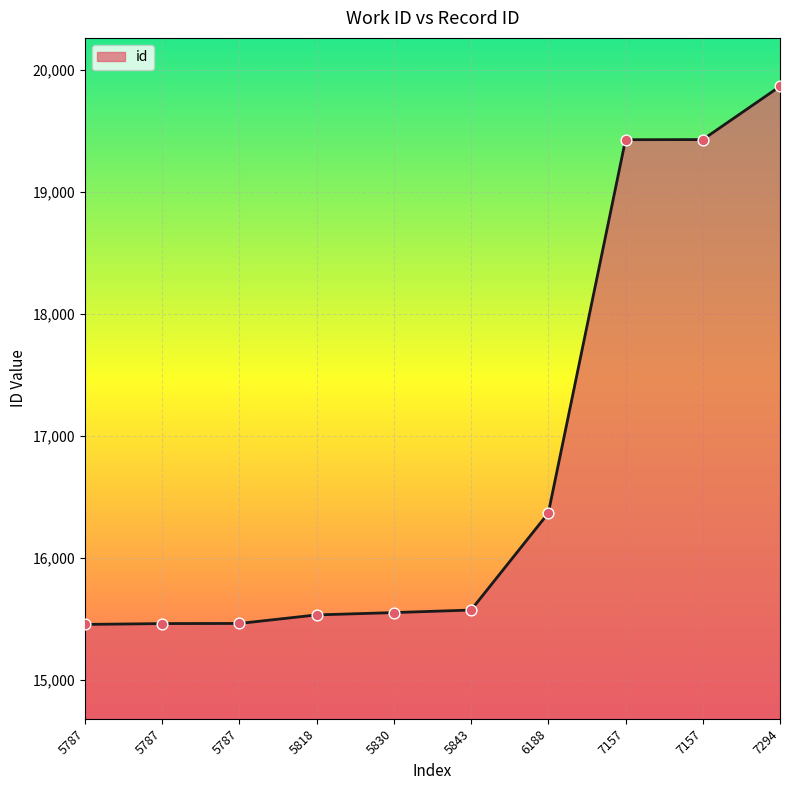

Which has a higher value, 5787 or 5818?

5818